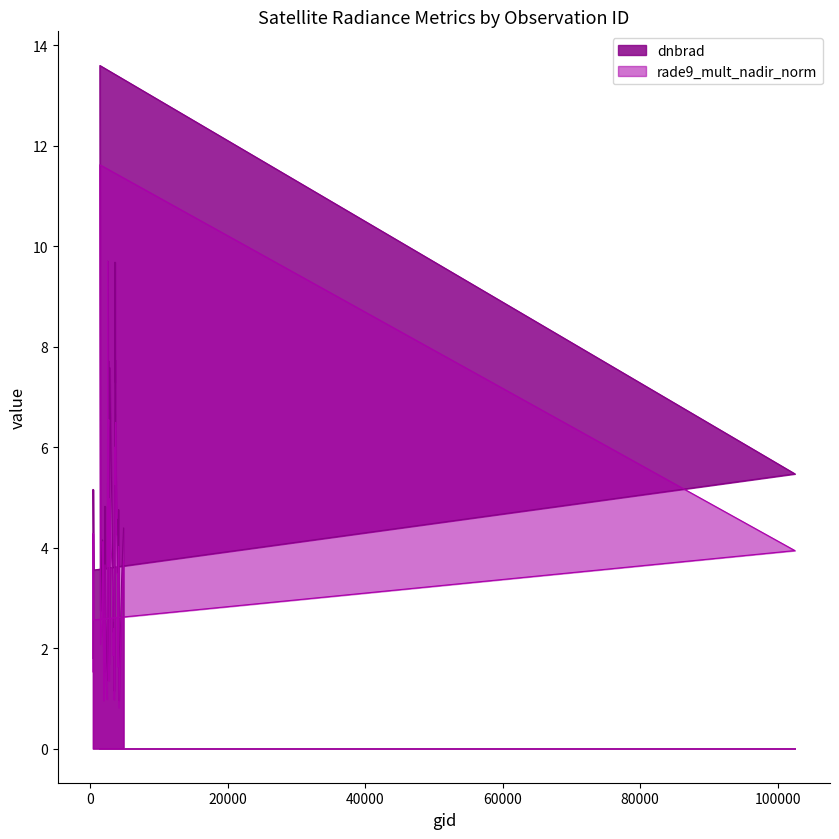

Count the number of categories in the chart.

40